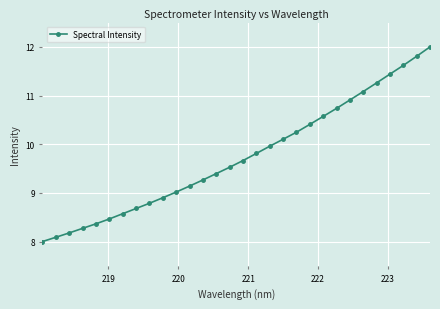

What is the smallest value displayed?

8.0